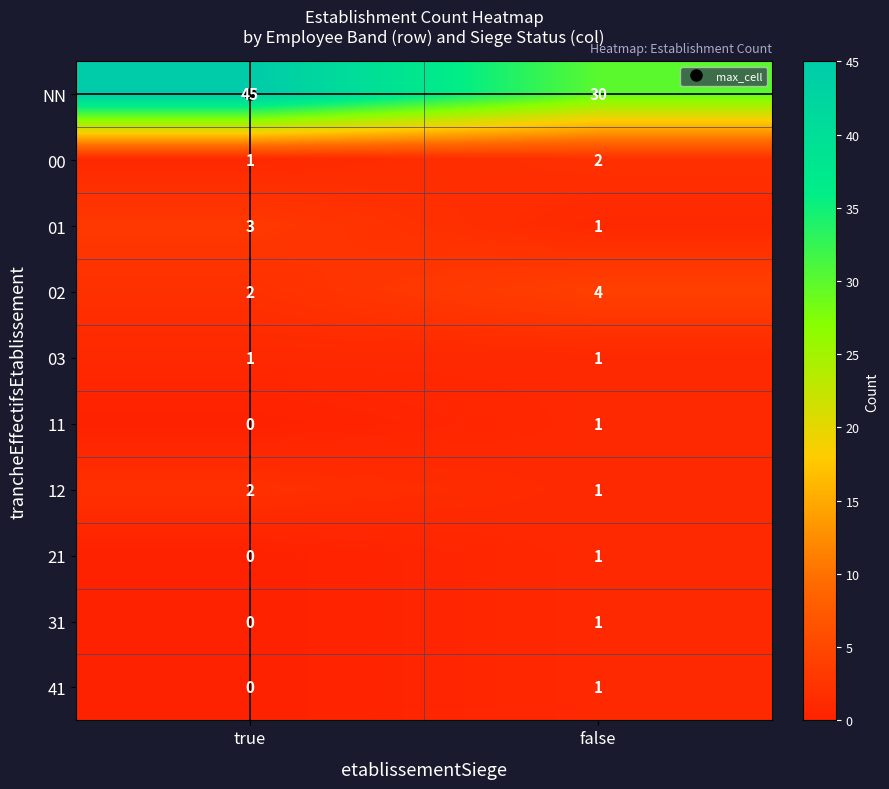

Is it true that 31 equals 0 at true?

True